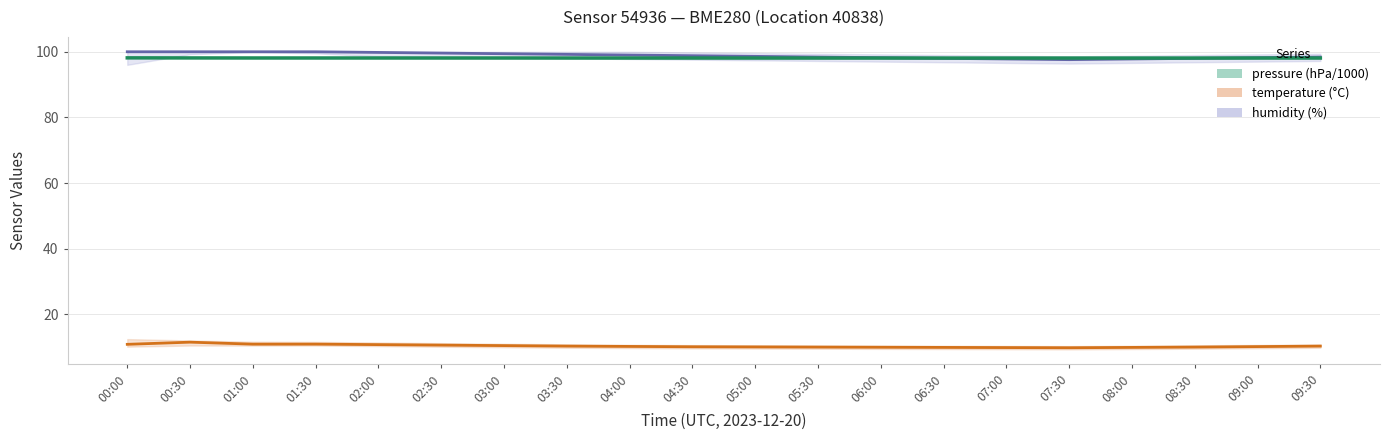

Which series changed the most between 03:30 and 08:30?

humidity